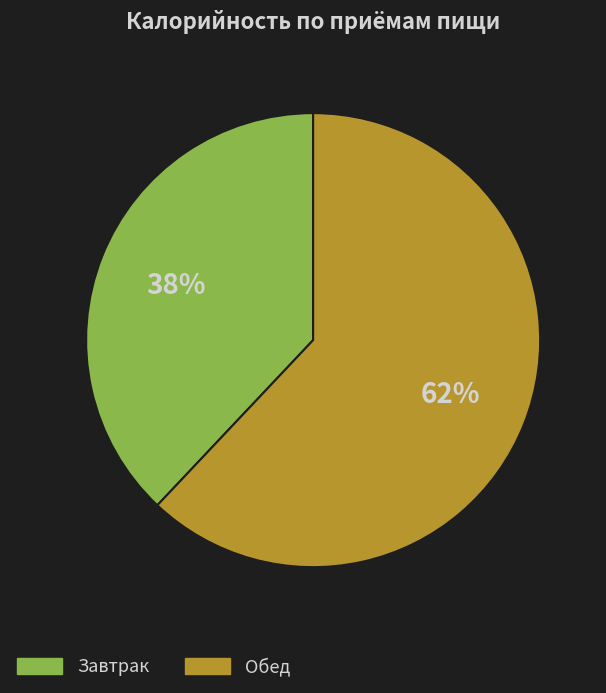

Is there a majority slice in this chart?

Yes